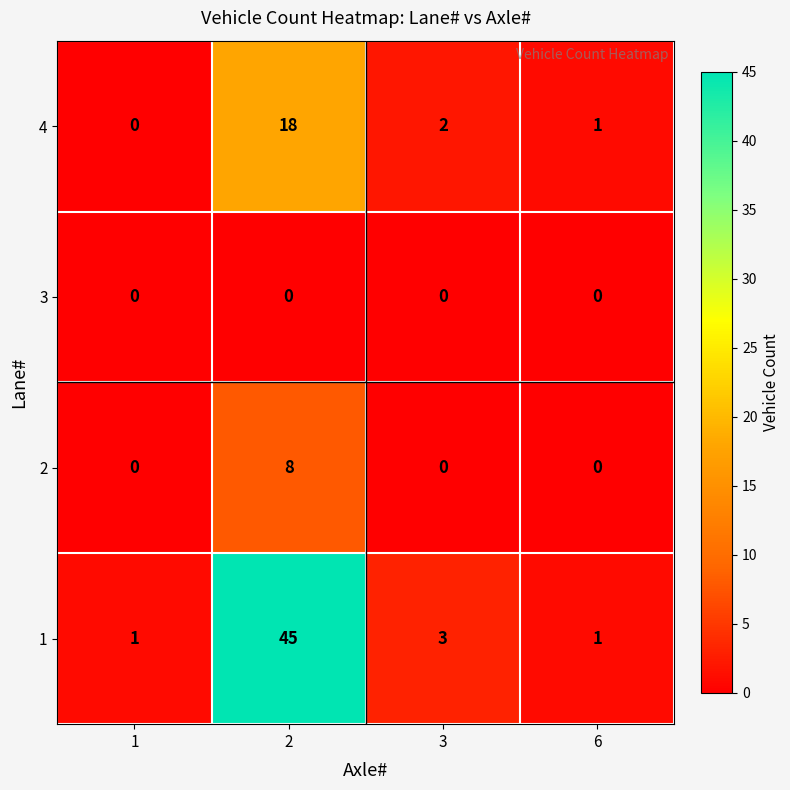

Count the number of categories in the chart.

4